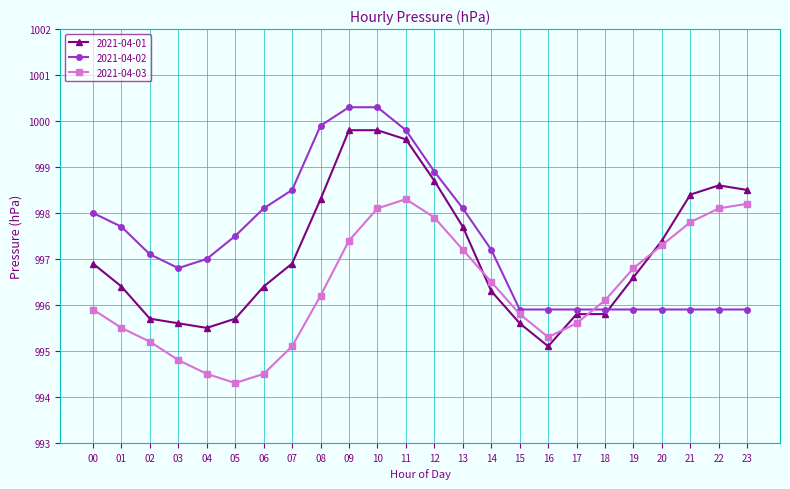

What is the sum of all 2021-04-03 values?

23912.4